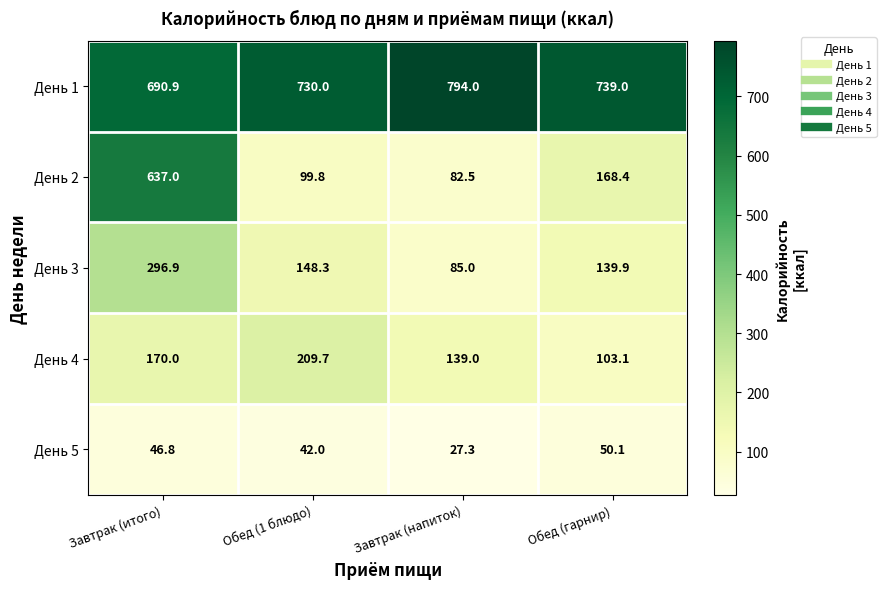

At which label does День 4 reach its minimum?

Обед (гарнир)